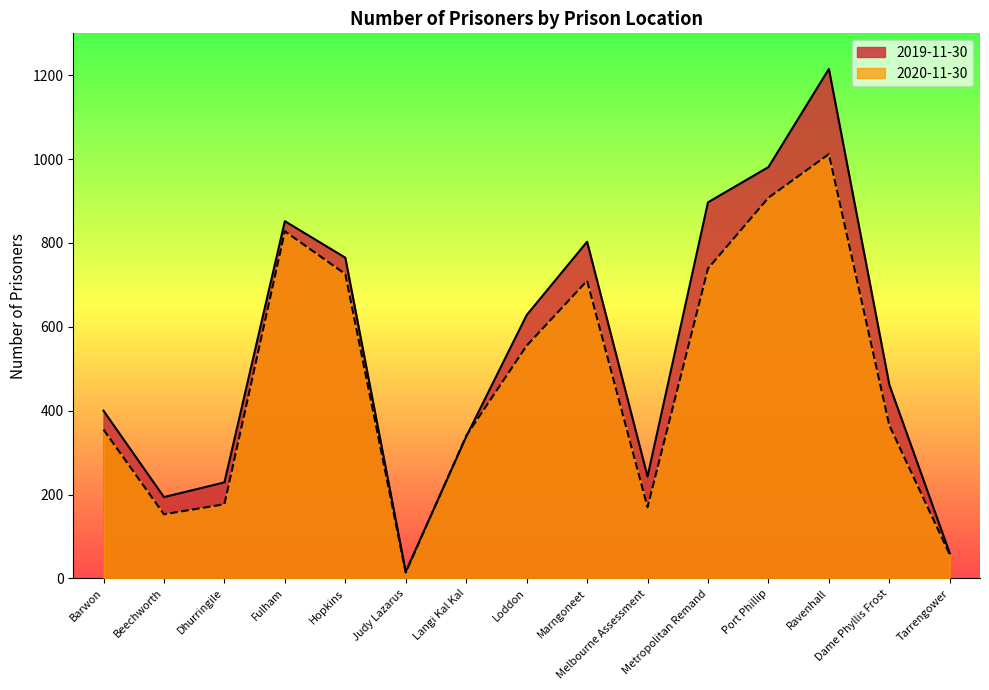

The value of 2020-11-30 at Barwon is 355. True or false?

True